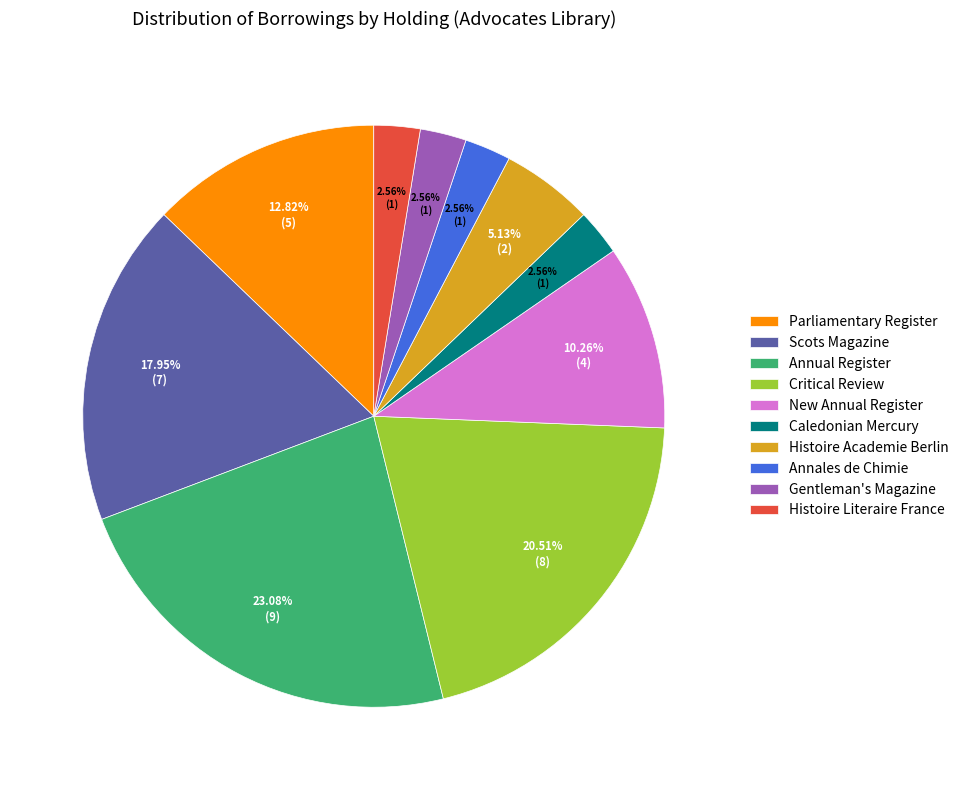

Does any single category account for the majority?

No